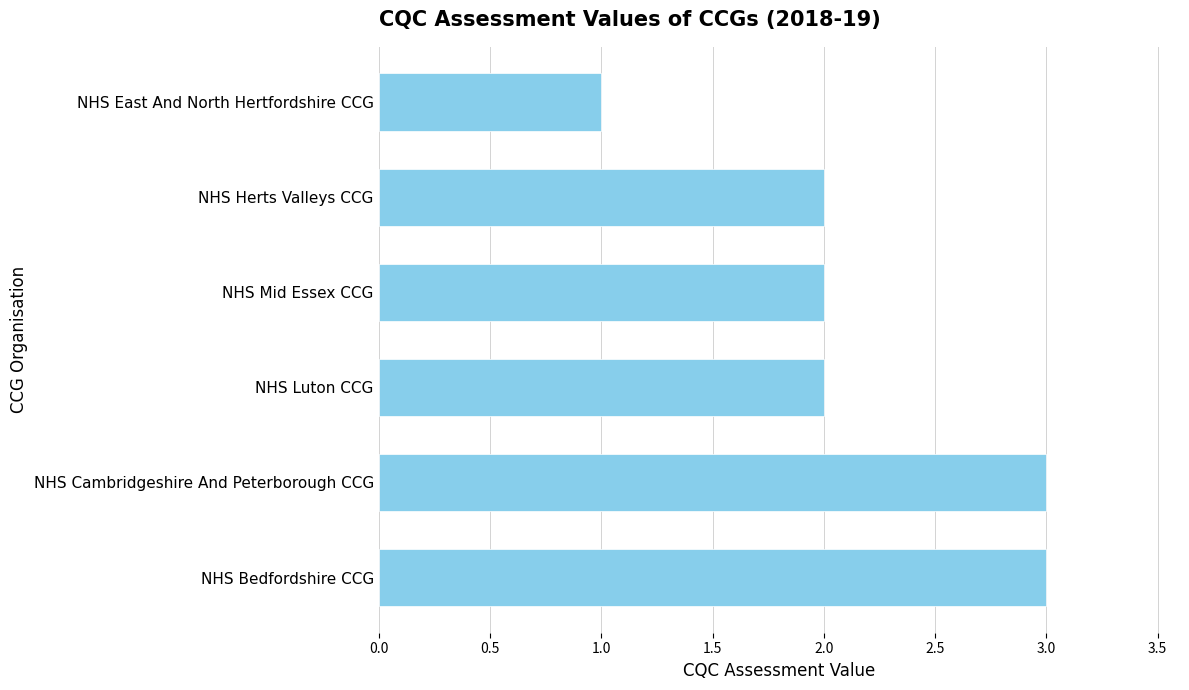

Reading bottom to top, what are all the values shown in this chart?

3	3	2	2	2	1